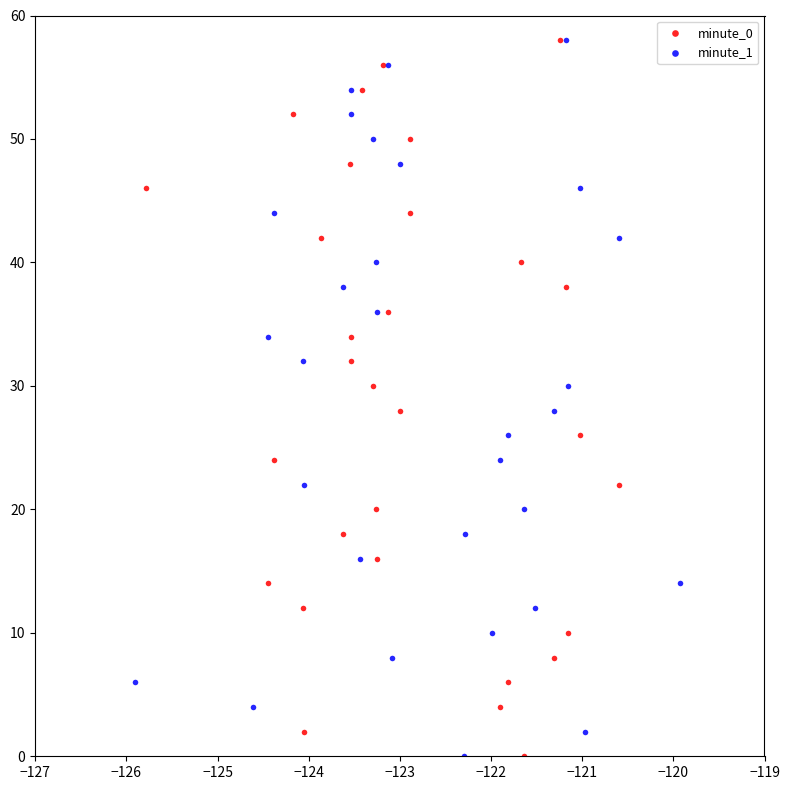

What are all the series names shown in the legend?

minute_0, minute_1